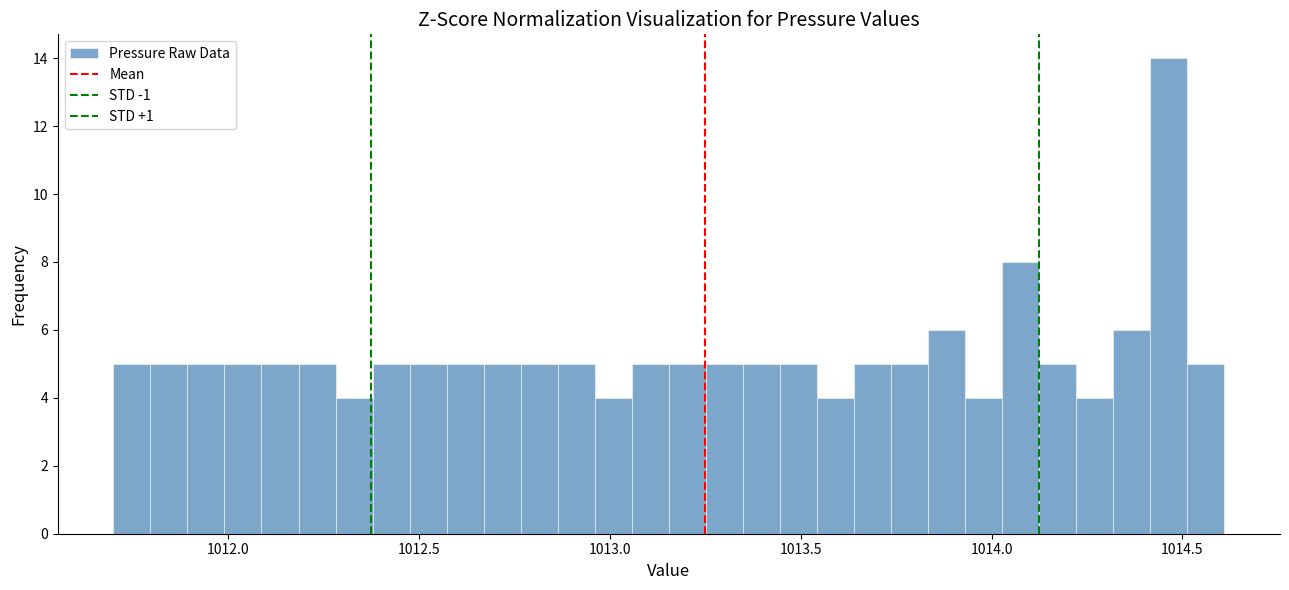

Around what value on the x-axis is the tallest bar? Give the approximate position of its centre, as read against the axis.

1014.45